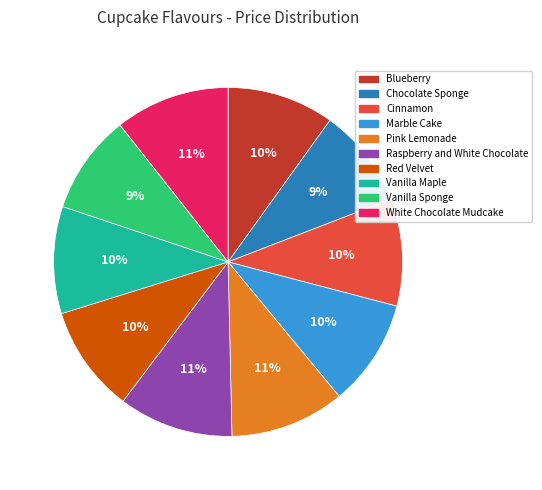

To the nearest percent, what percentage of the pie is Cinnamon?

10%